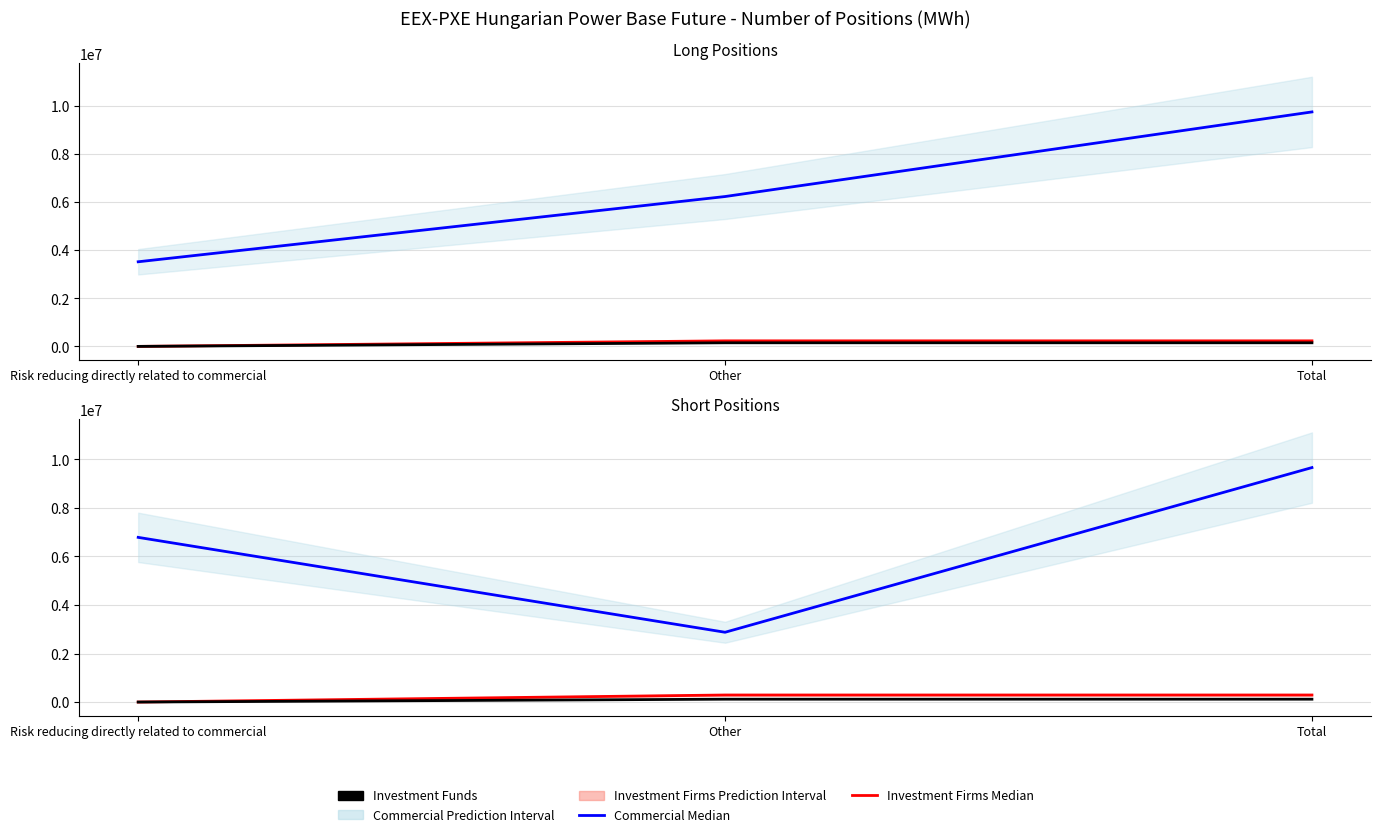

True or false: Commercial Long has a value of 3518639 at Risk reducing directly related to commercial.

True